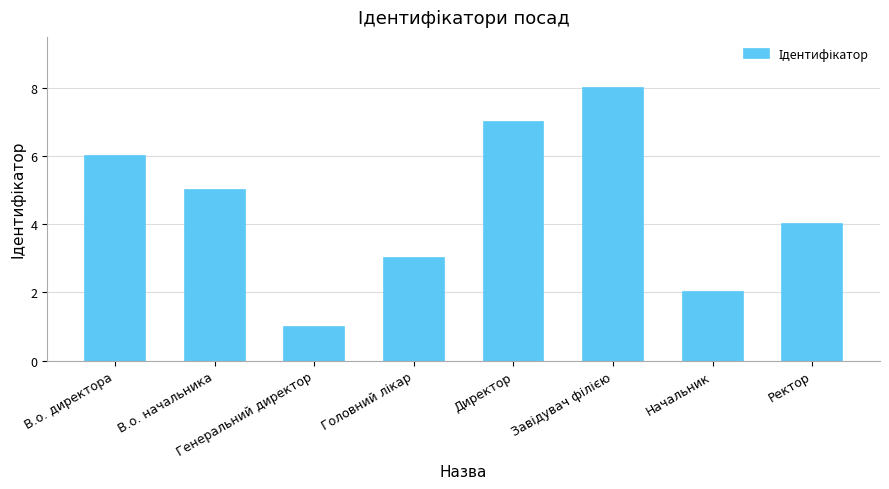

Reading right to left, extract all data points from this chart.

4	2	8	7	3	1	5	6